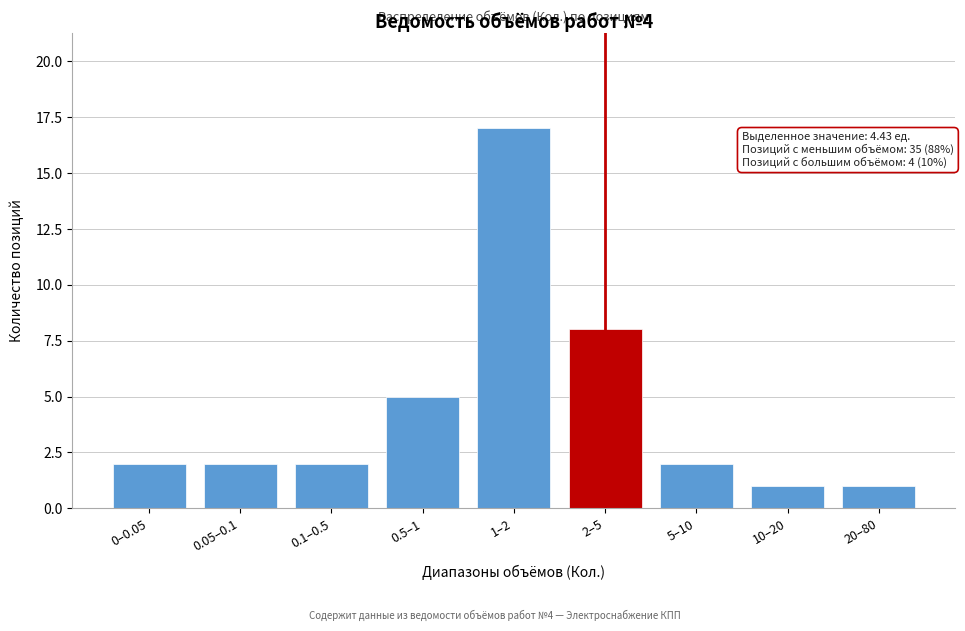

Reading right to left, list all the values displayed in this chart.

20–80=1	10–20=1	5–10=2	2–5=8	1–2=17	0.5–1=5	0.1–0.5=2	0.05–0.1=2	0–0.05=2